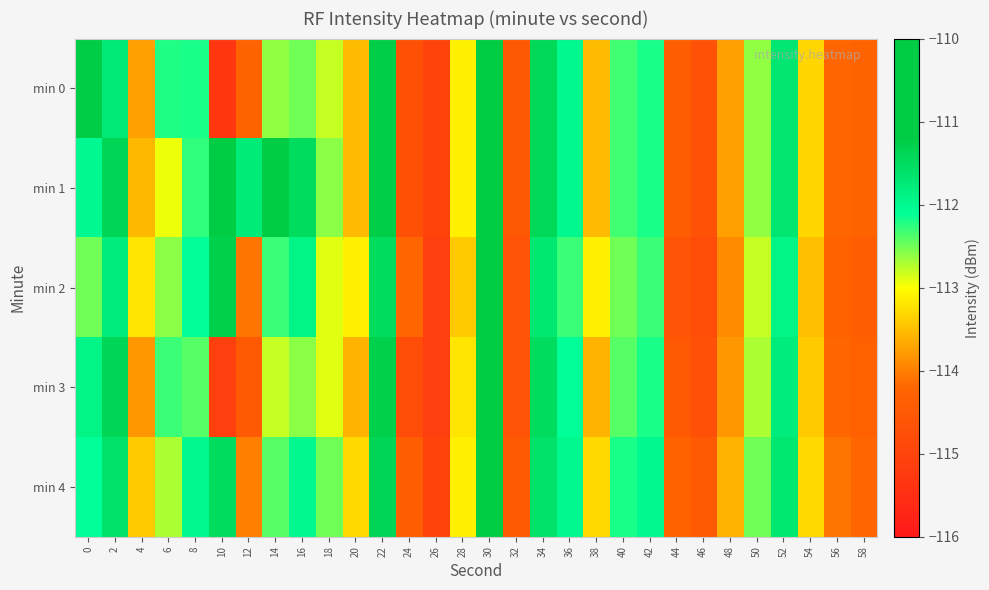

Which series has the largest range (max minus min)?

min 0